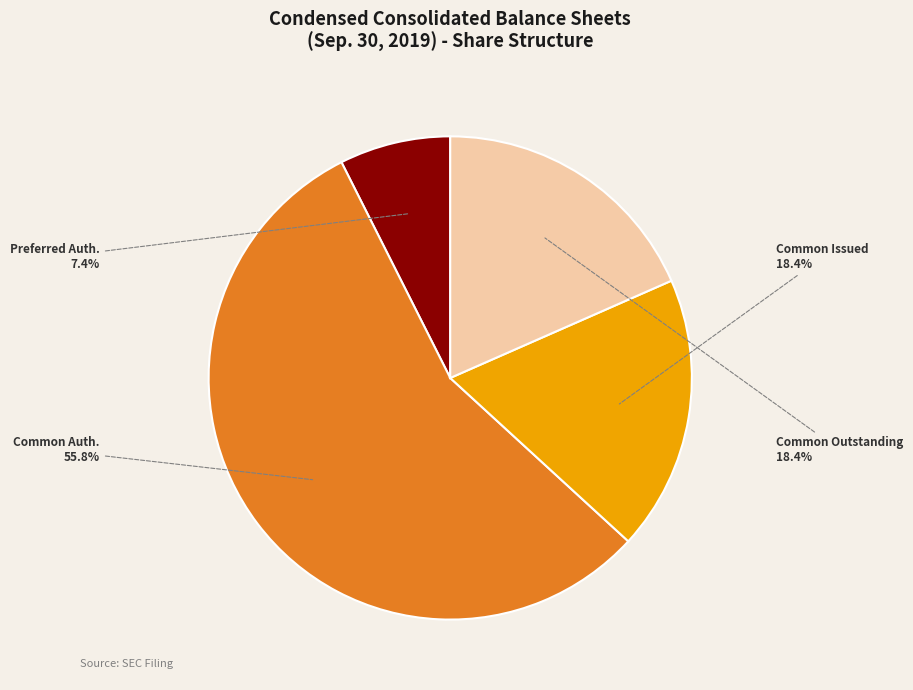

How many segments does this pie chart have?

4